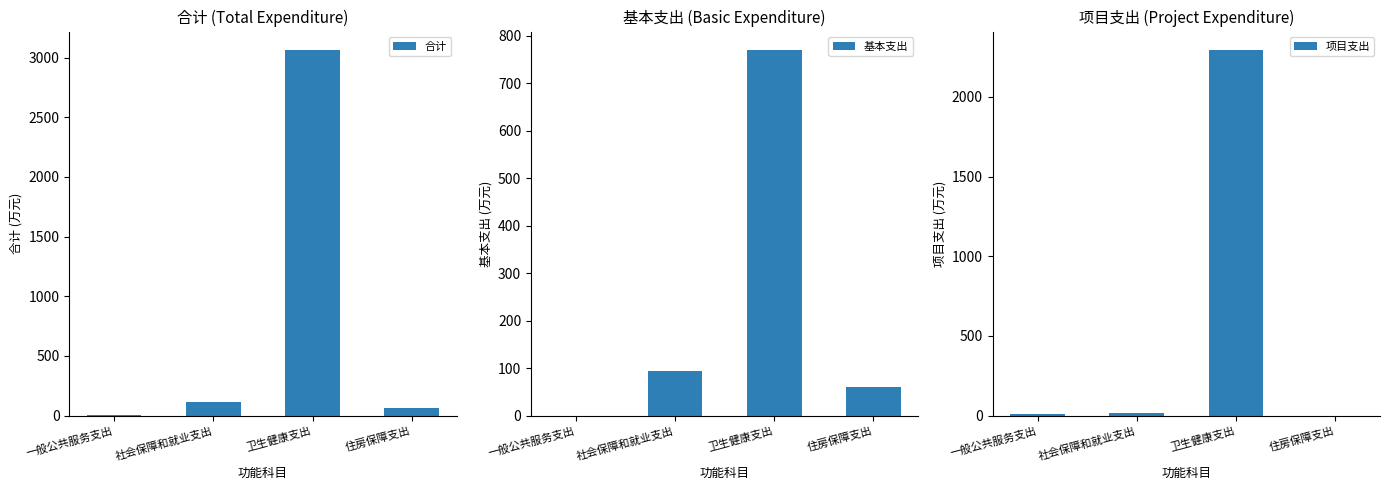

What is the difference between the highest and lowest values at 社会保障和就业支出?

93.6